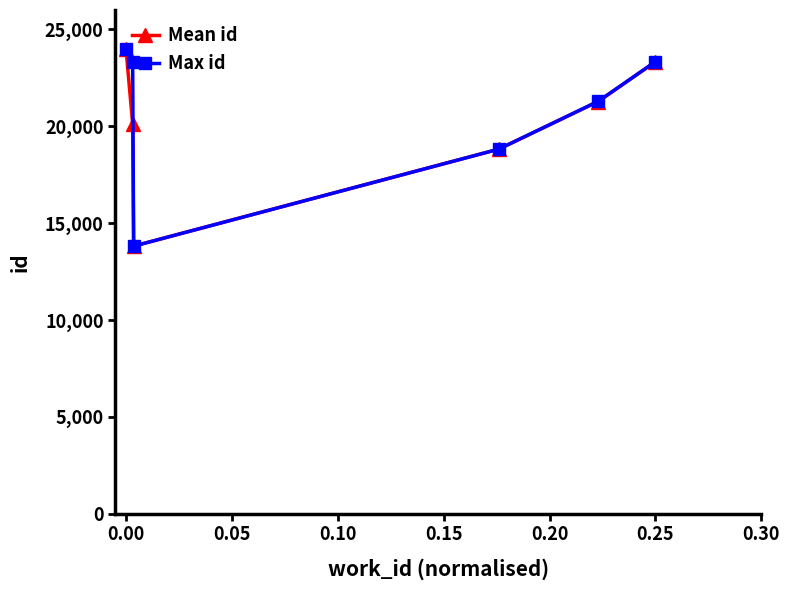

True or false: Mean id has more than 2 interior local peaks.

False